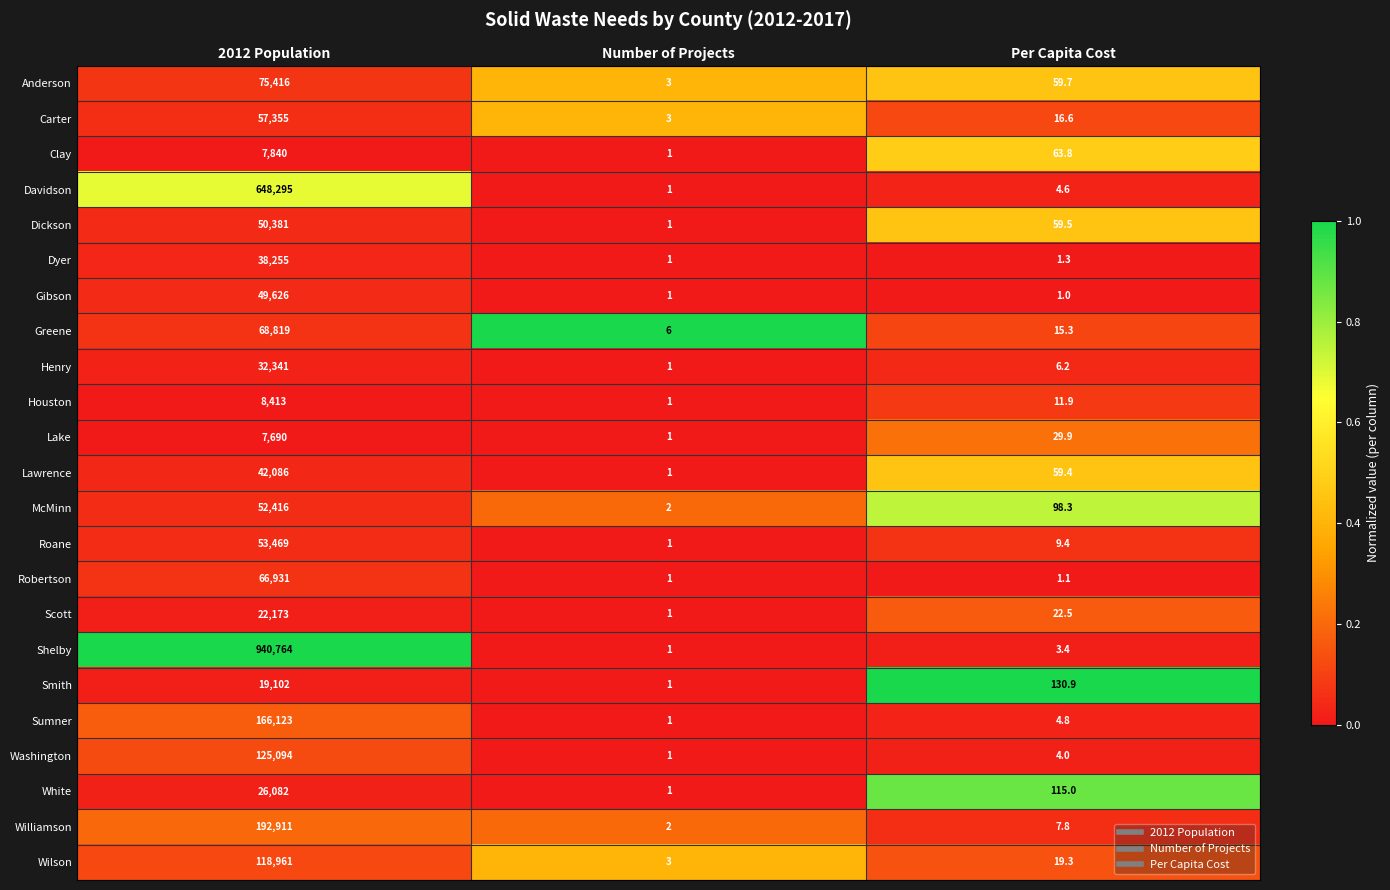

What is the difference between the highest and lowest values at Per Capita Cost?

129.9